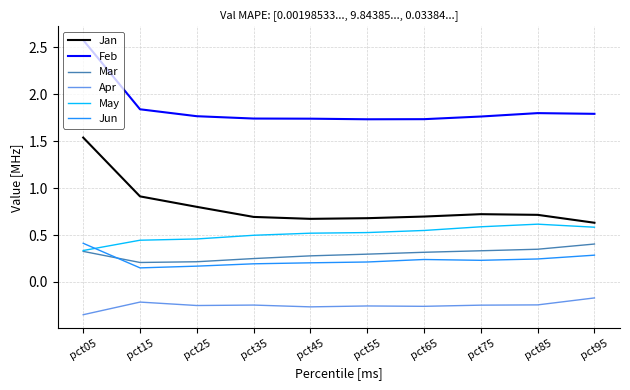

What is the total value across all series at pct15?

3.3